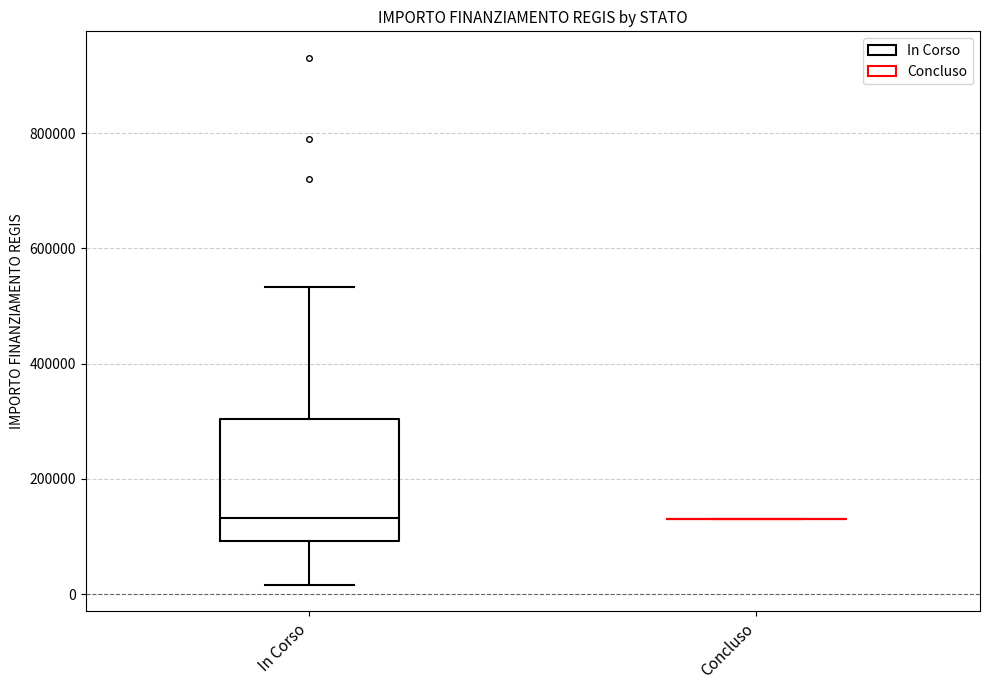

Where is the upper edge of the box for In Corso on the y-axis? The values are not printed on the chart, so give them approximately, as read against the axis.

300000